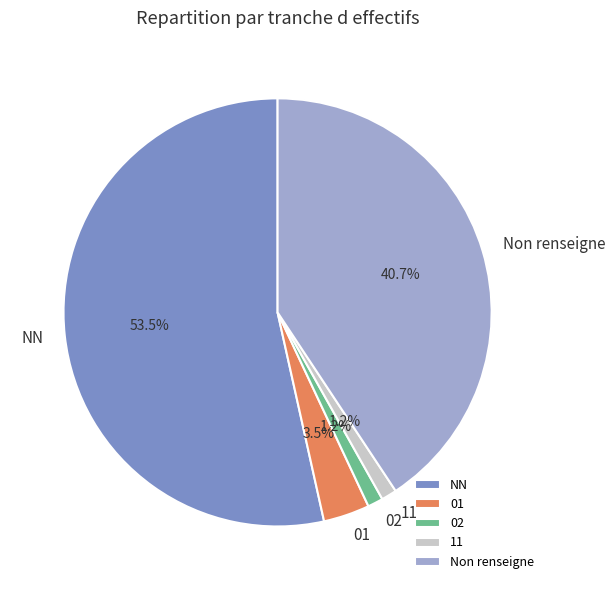

Which slice represents more than half of the pie?

NN